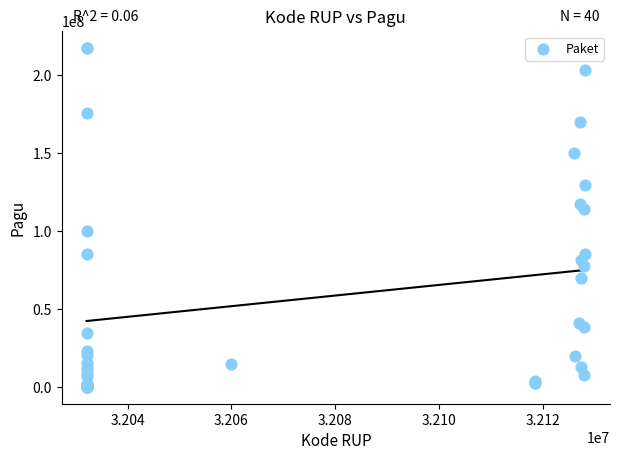

What Y value in the scatter plot is closest to 108830000?

114296000